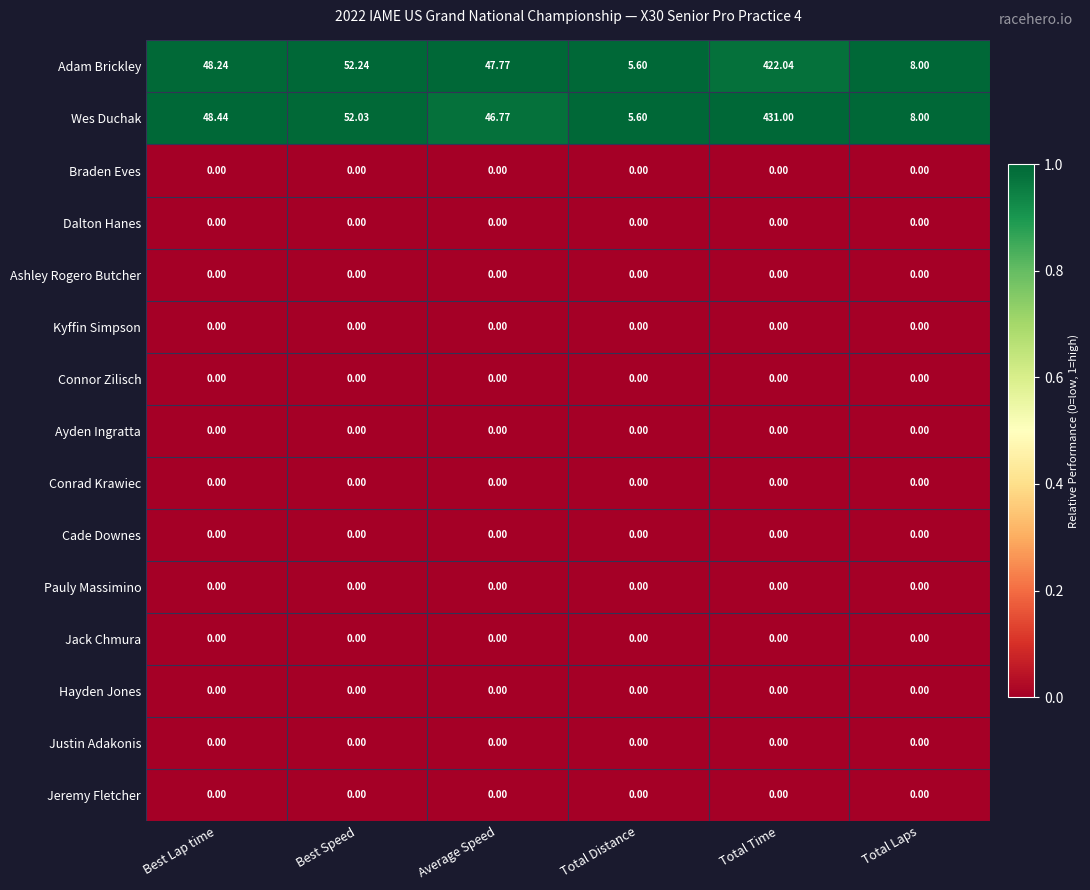

Which series has the largest total across all categories?

Wes Duchak